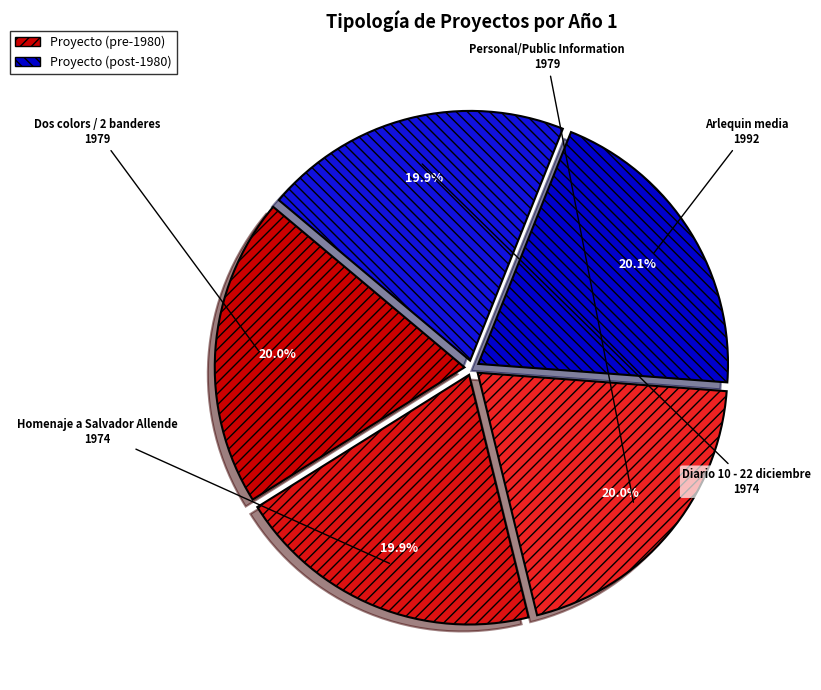

How much of the chart is everything except Diario 10 - 22 diciembre?

80.1%